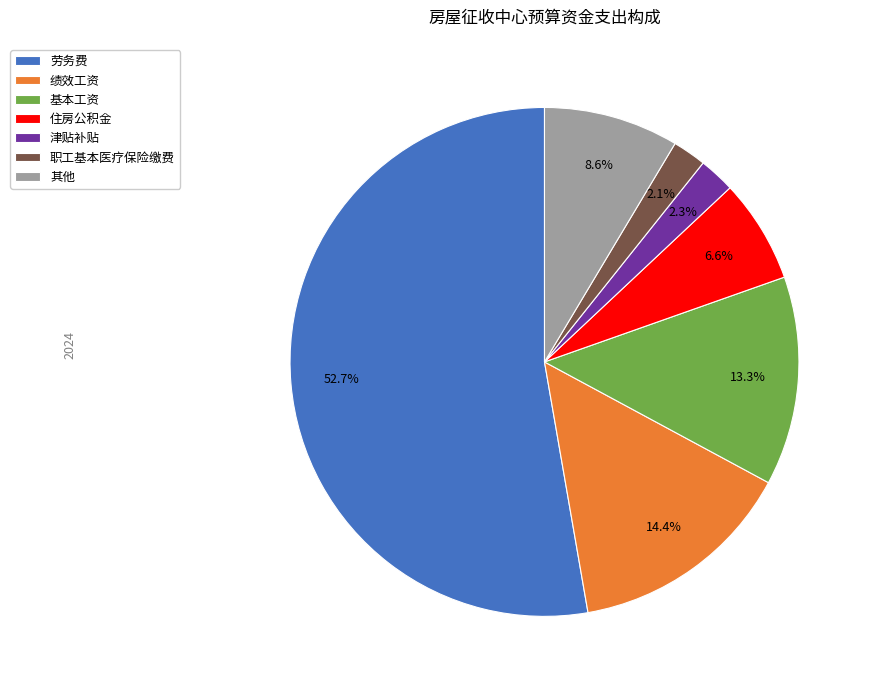

Is 劳务费 the majority of the pie?

Yes